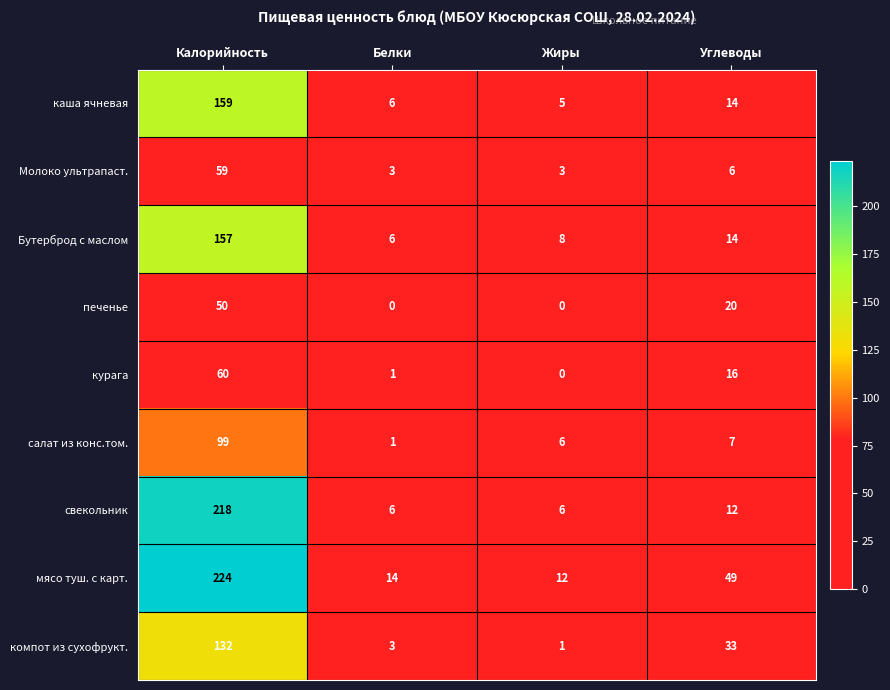

Which series has the largest total across all categories?

мясо туш. с карт.